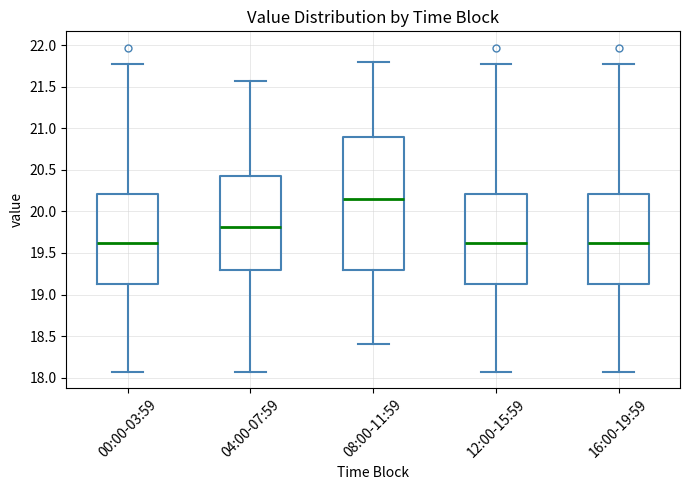

Which box's median line is the highest?

08:00-11:59